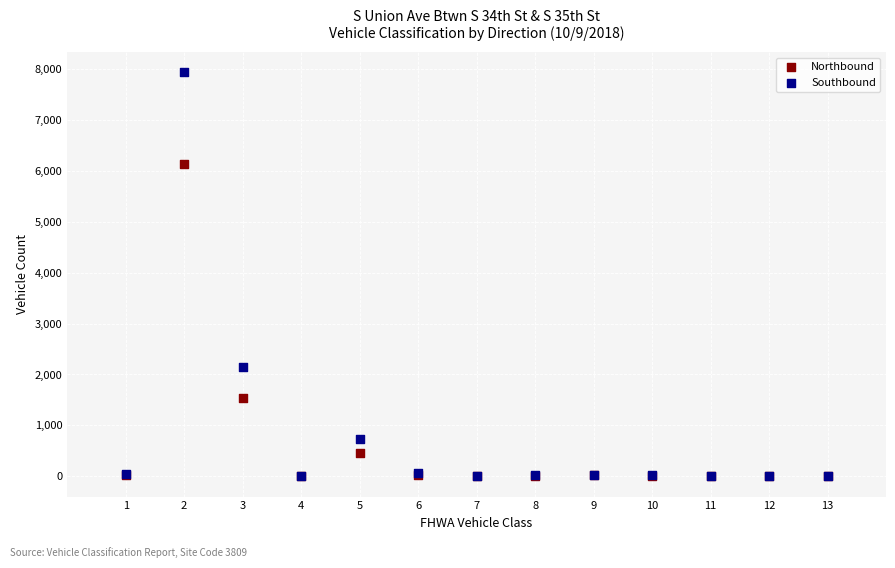

Which series contains the highest Y value?

Southbound